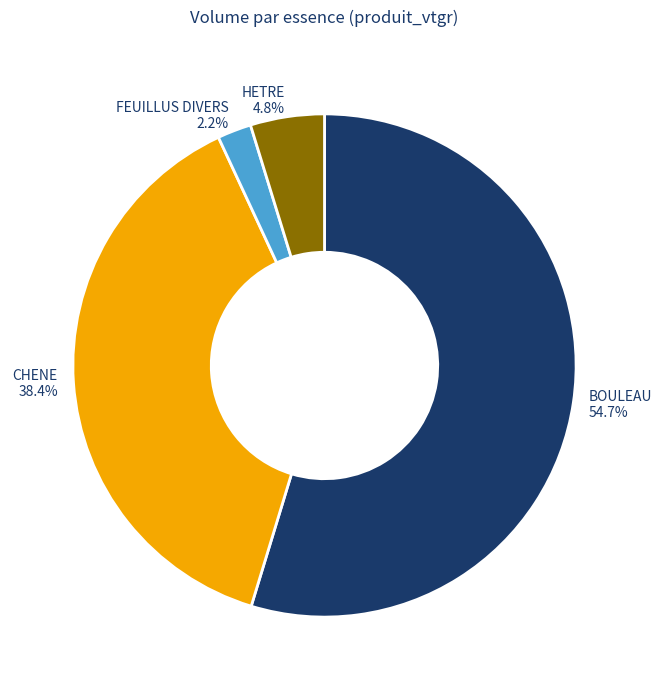

True or false: FEUILLUS DIVERS accounts for 2% of the total.

True